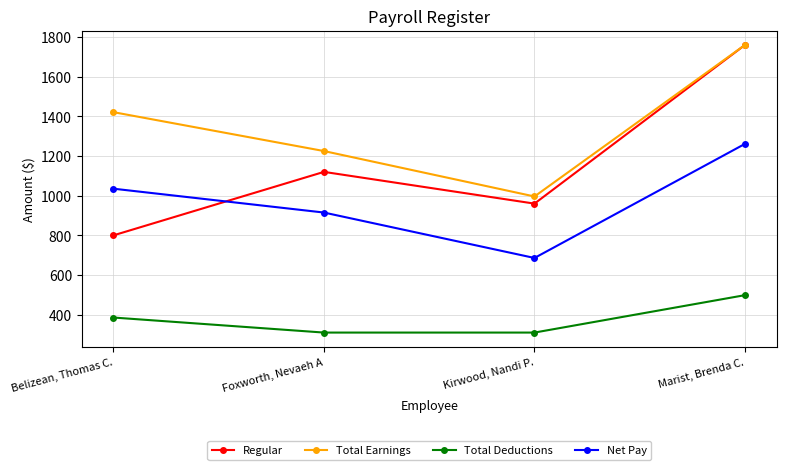

Does the chart have visible grid lines?

Yes